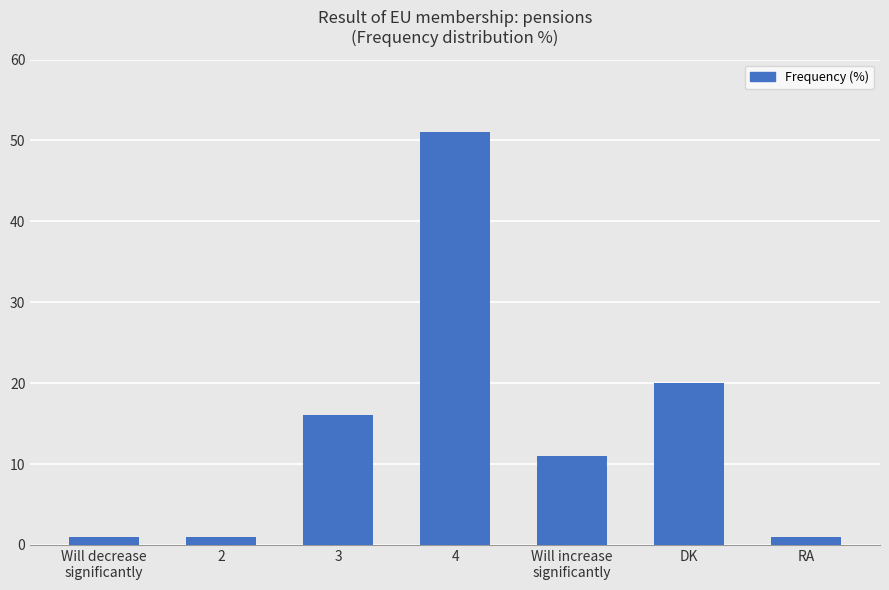

What is the greatest value displayed?

51